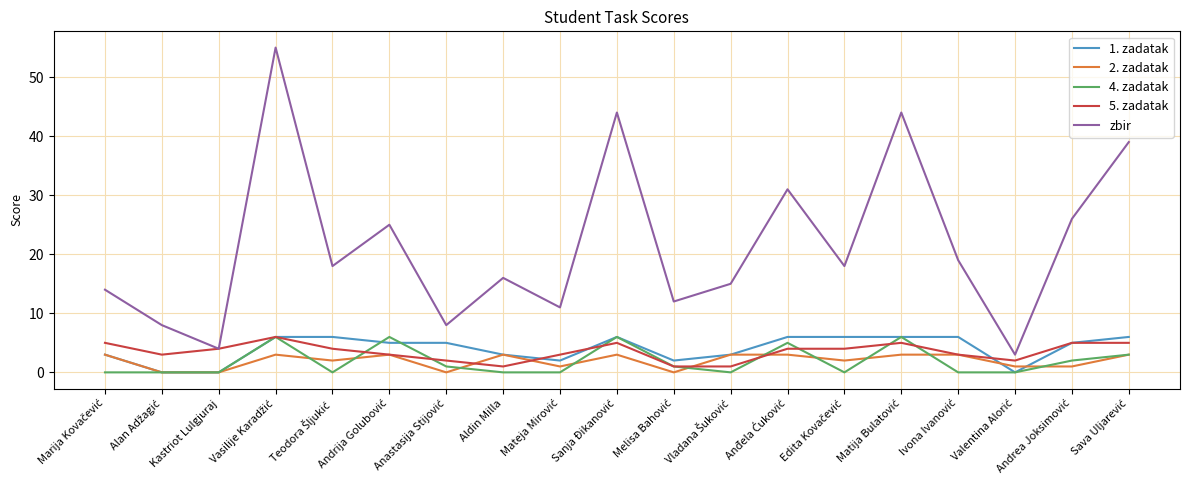

Which series has the largest total across all categories?

zbir